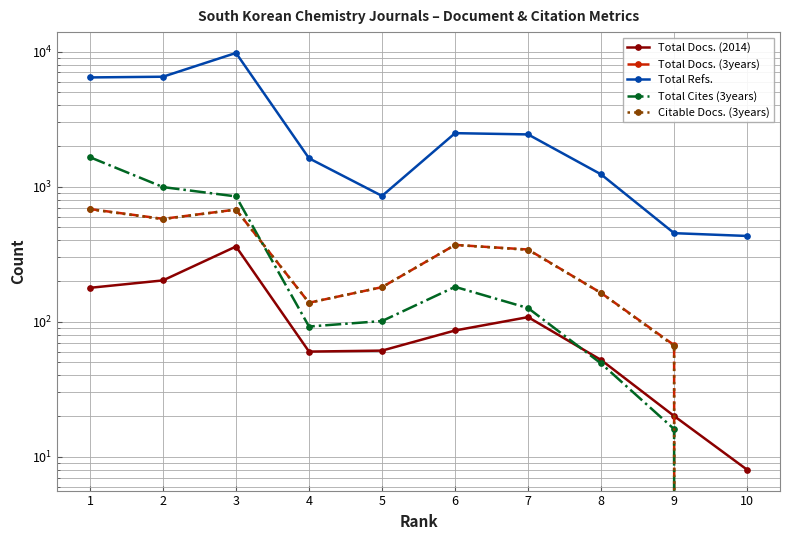

What are all the series names shown in the legend?

Total Docs. (2014), Total Docs. (3years), Total Refs., Total Cites (3years), Citable Docs. (3years)